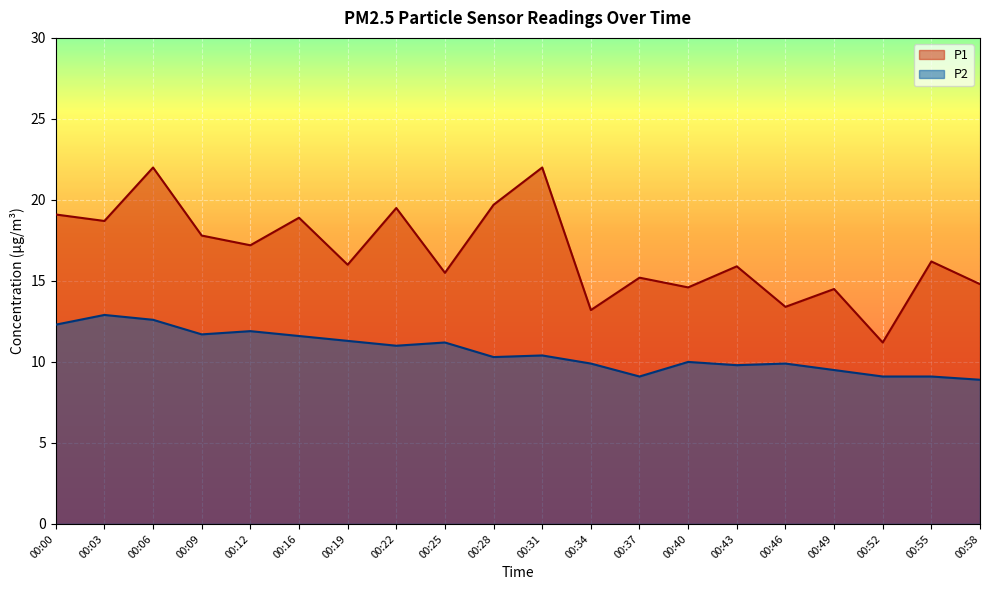

At how many categories does at least one series exceed 18?

7